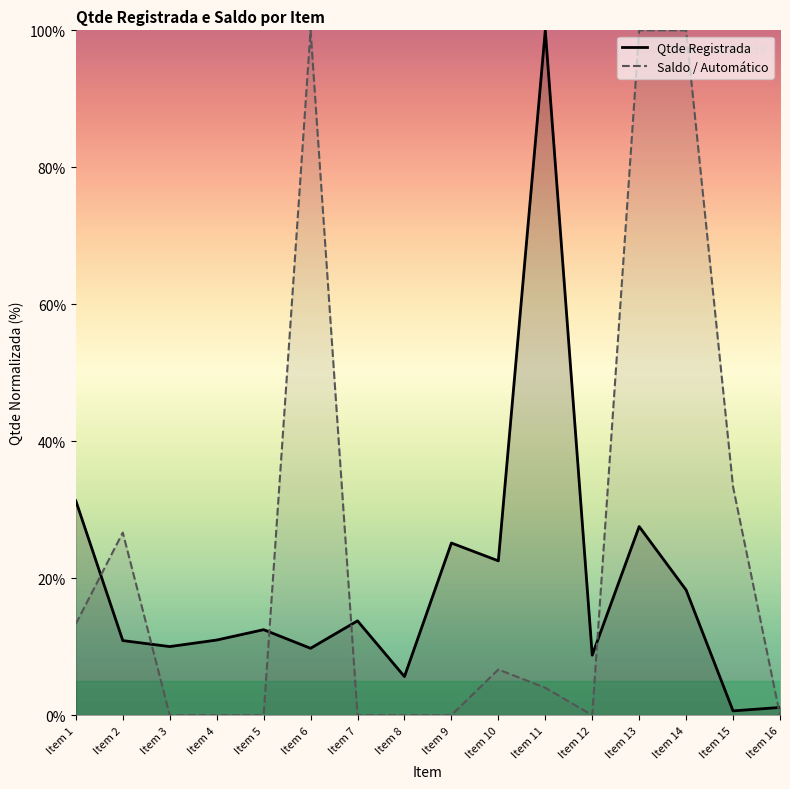

Reading left to right, list all the values displayed in this chart.

Qtde Registrada: 31.3	10.9	10.0	11.0	12.5	9.8	13.8	5.6	25.1	22.5	100.0	8.8	27.5	18.3	0.6	1.1
Saldo / Automático: 13.3	26.7	0.0	0.0	0.0	100.0	0.0	0.0	0.0	6.7	4.0	0.0	100.0	100.0	33.3	0.0